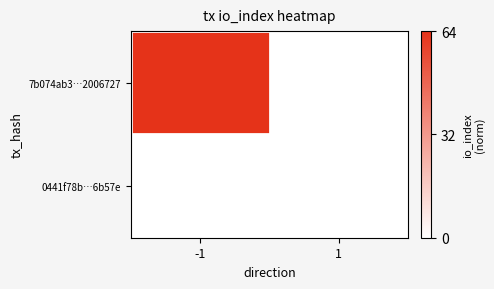

Which series has the widest spread of values?

7b074ab3…2006727